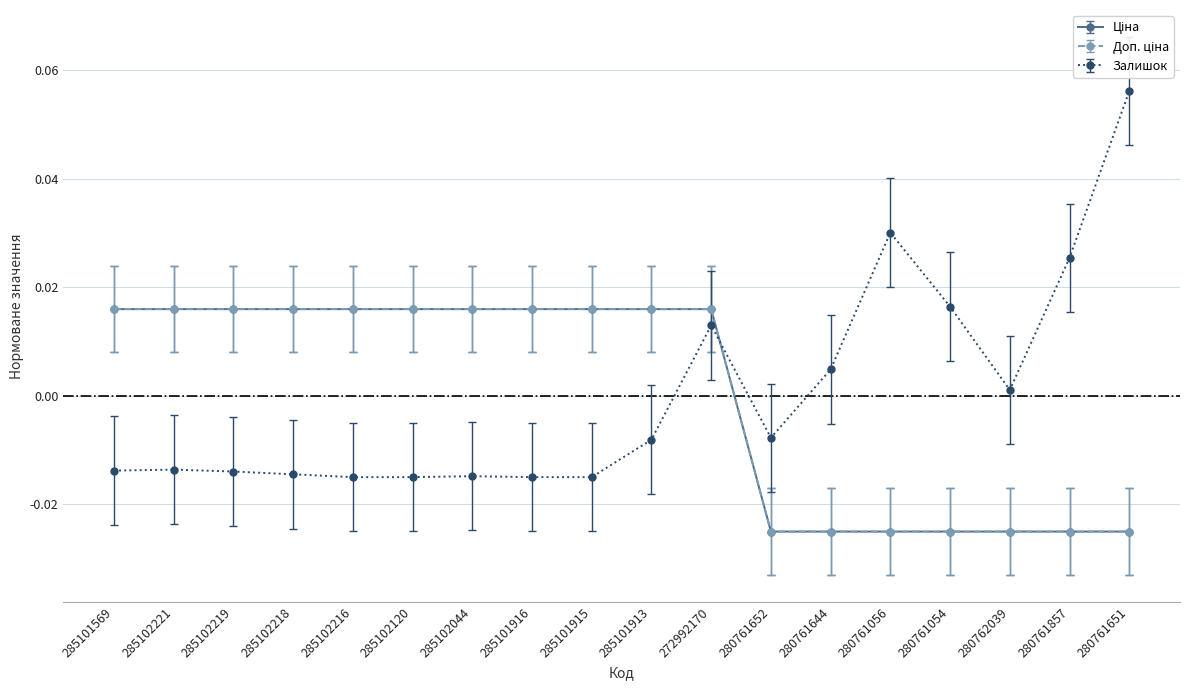

At how many categories does at least one series exceed 0?

17